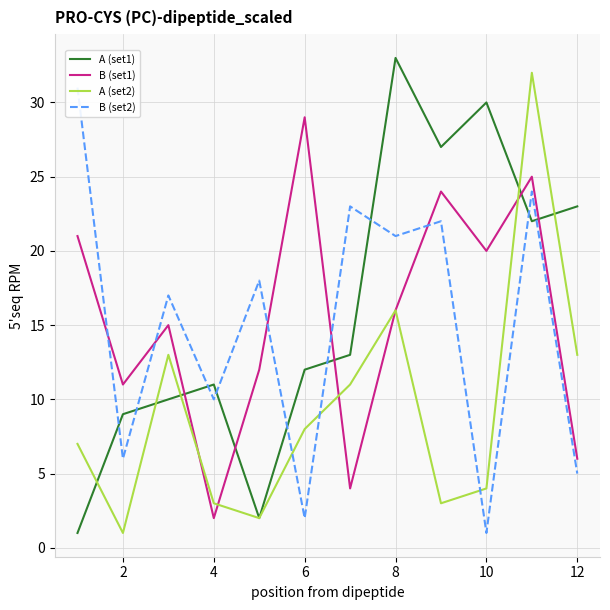

The value of A (set2) at 10 is 4. True or false?

True